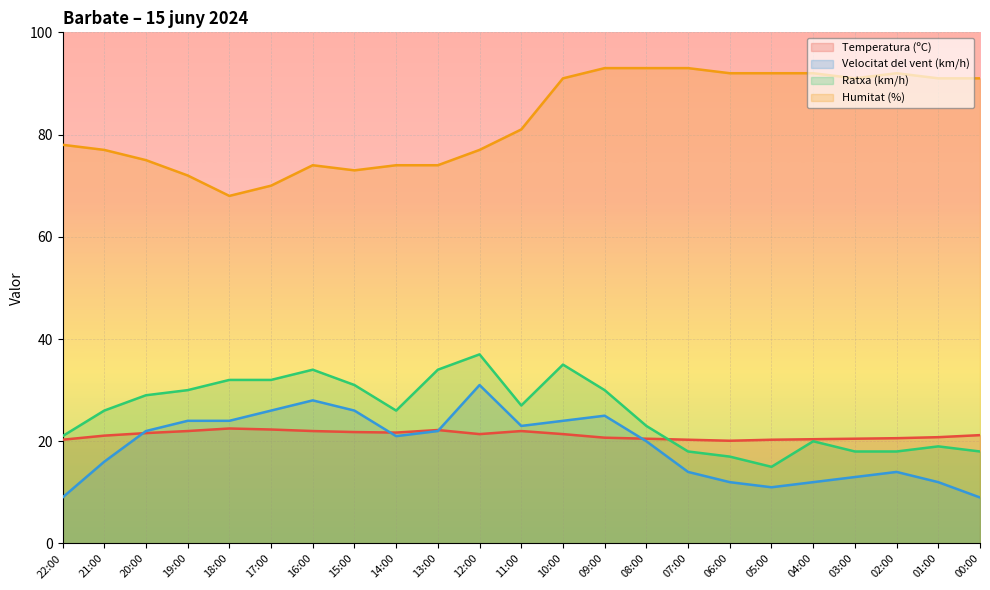

What is the label of the 20th point from the left?

03:00